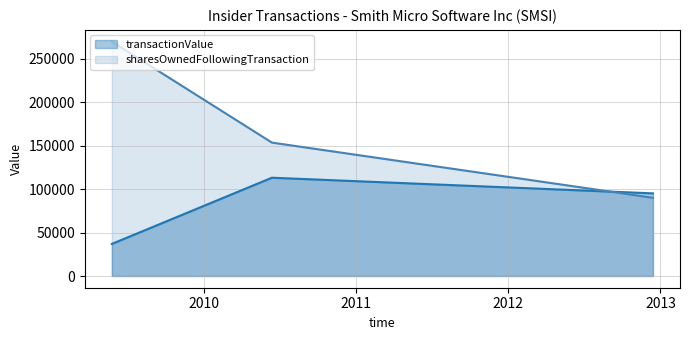

How many categories are shown in the chart?

3